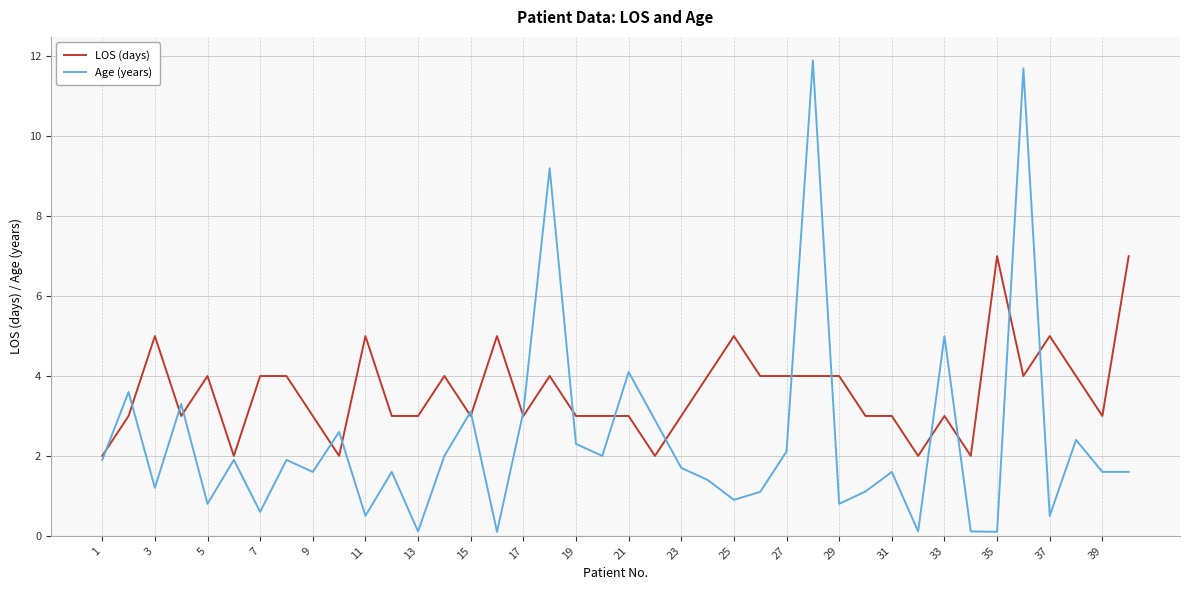

What is the difference between the second highest and second lowest values in the Age (years) series?

11.6